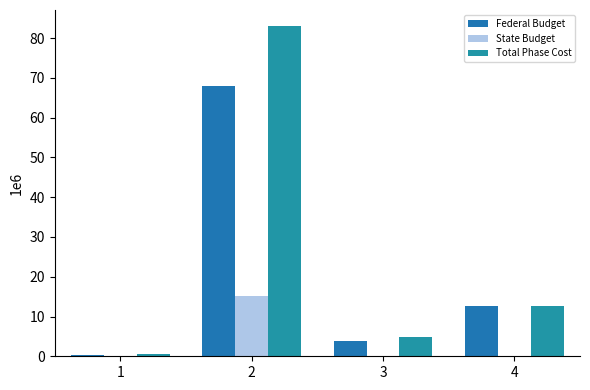

Is it true that Total Phase Cost equals 979654 at 1?

False